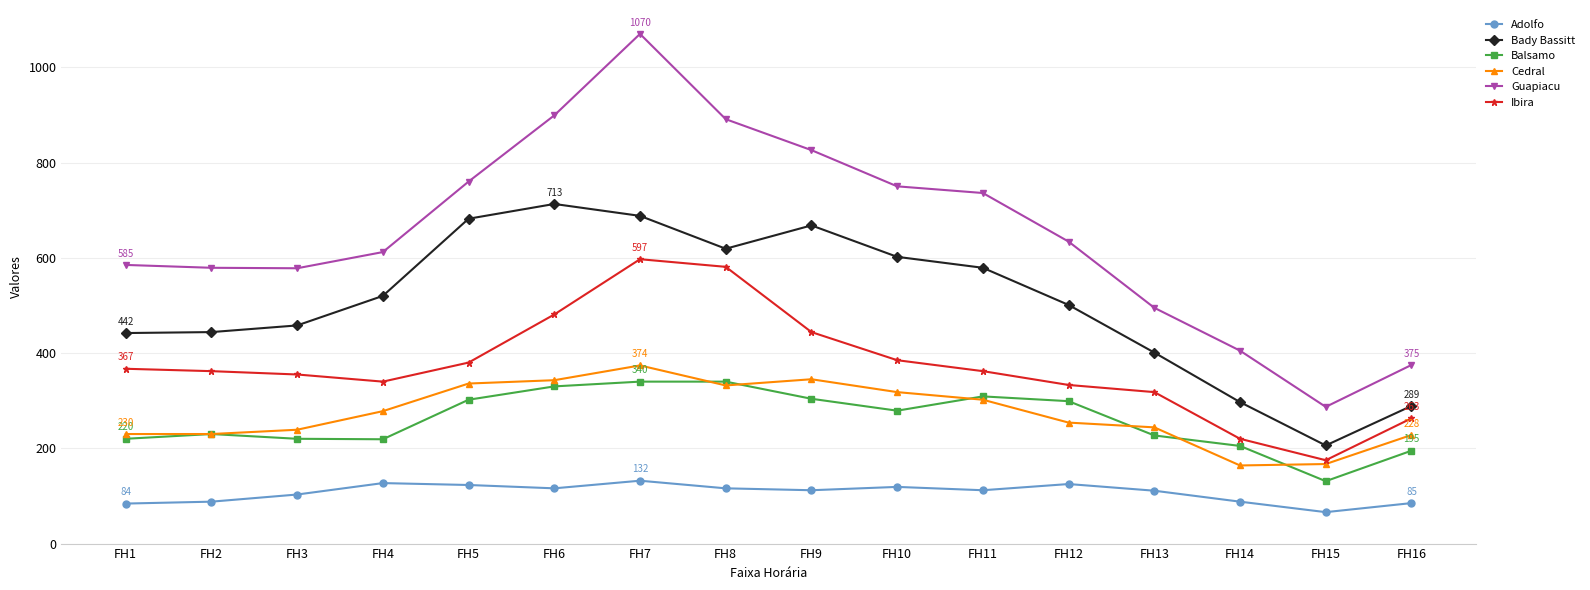

What is the total value across all series at FH8?

2879